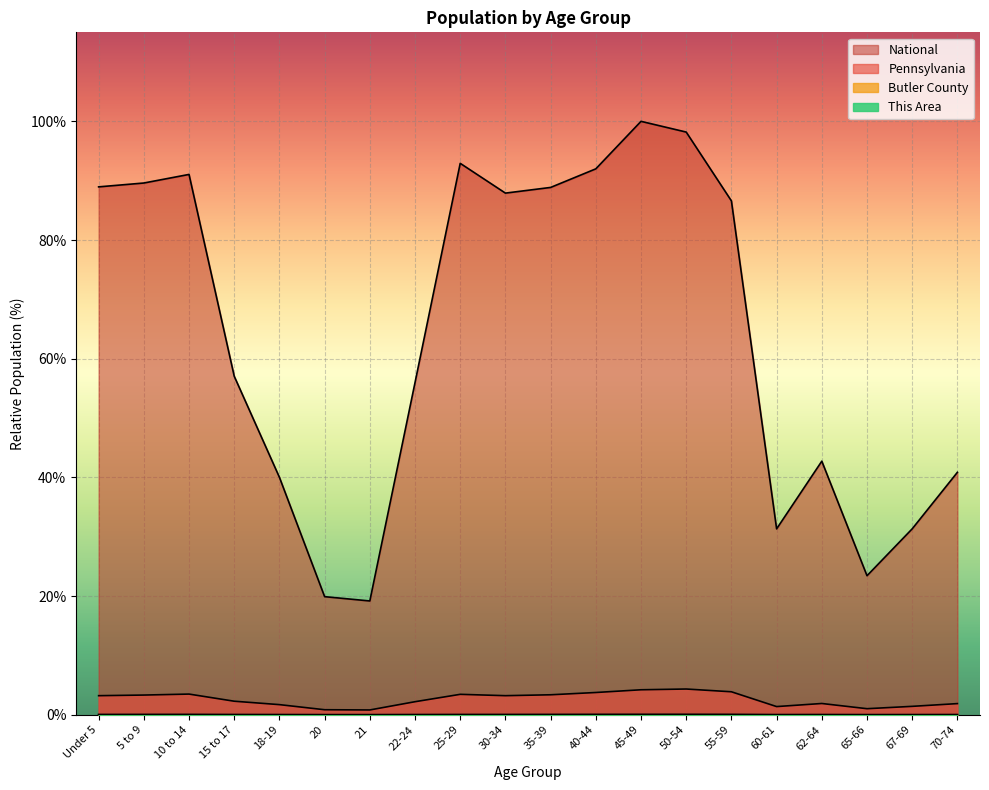

Reading right to left, what are all the values shown in this chart?

This Area: 0.0	0.0	0.0	0.0	0.0	0.0	0.0	0.0	0.0	0.0	0.0	0.0	0.0	0.0	0.0	0.0	0.0	0.0	0.0	0.0
Butler County: 0.0	0.0	0.0	0.0	0.0	0.1	0.1	0.1	0.1	0.0	0.0	0.0	0.0	0.0	0.0	0.0	0.0	0.1	0.0	0.0
Pennsylvania: 1.9	1.4	1.0	1.9	1.4	3.9	4.3	4.2	3.7	3.4	3.2	3.4	2.2	0.8	0.8	1.7	2.3	3.5	3.3	3.2
National: 40.9	31.3	23.4	42.7	31.3	86.6	98.2	100.0	92.0	88.9	87.9	92.9	56.0	19.2	19.9	40.0	57.0	91.1	89.6	89.0